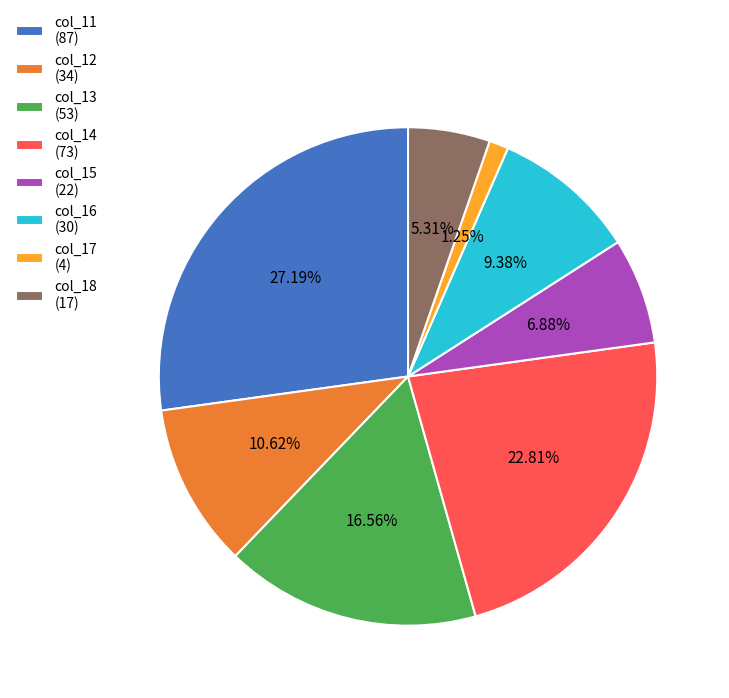

To the nearest percent, what is the difference between the col_16 (30) and col_12 (34) slice percentages?

1%